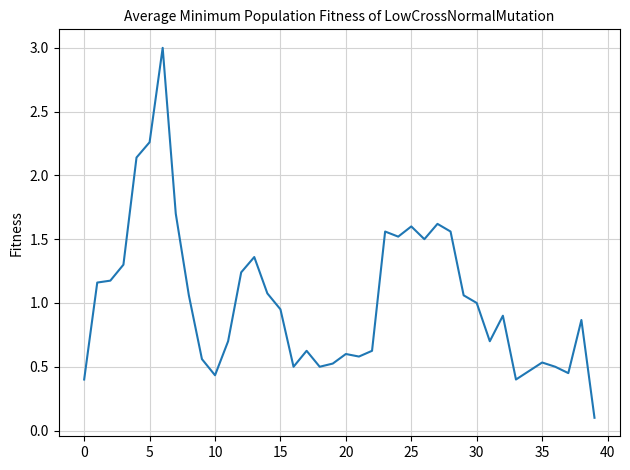

What is the greatest value displayed?

3.0